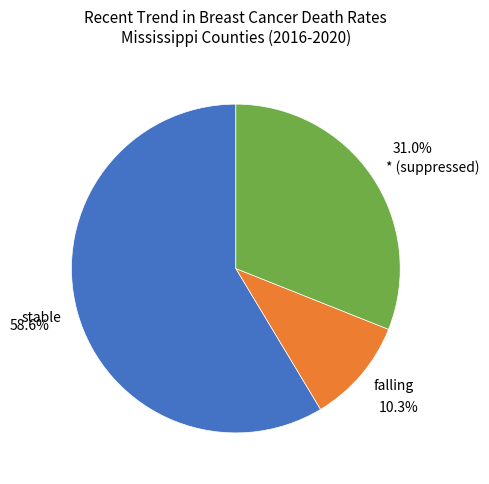

Do stable and falling together represent more than half of the pie?

Yes